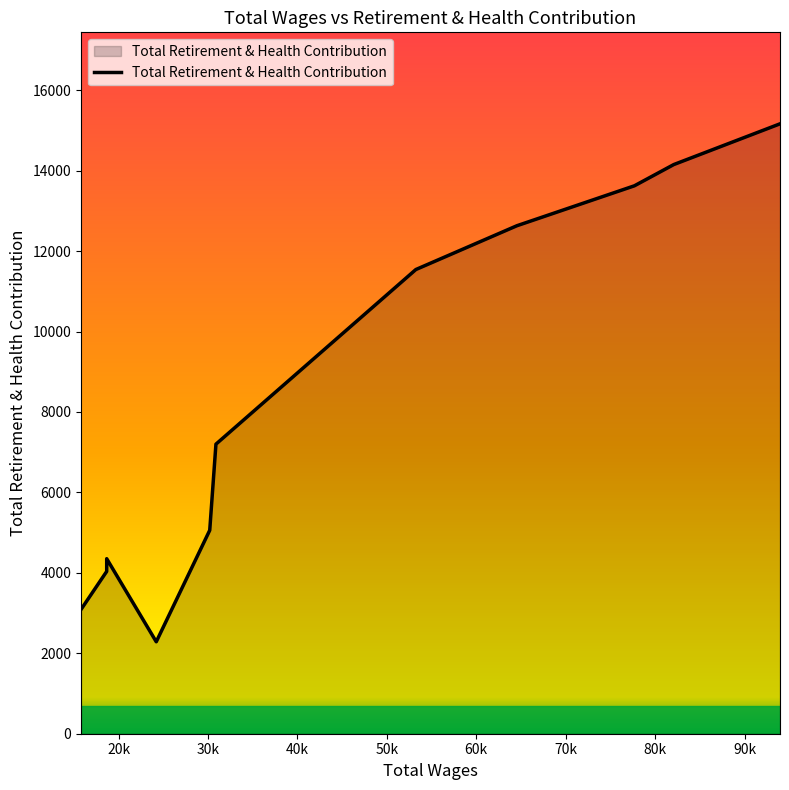

Is it true that the value at 15808.0 is 3090?

True